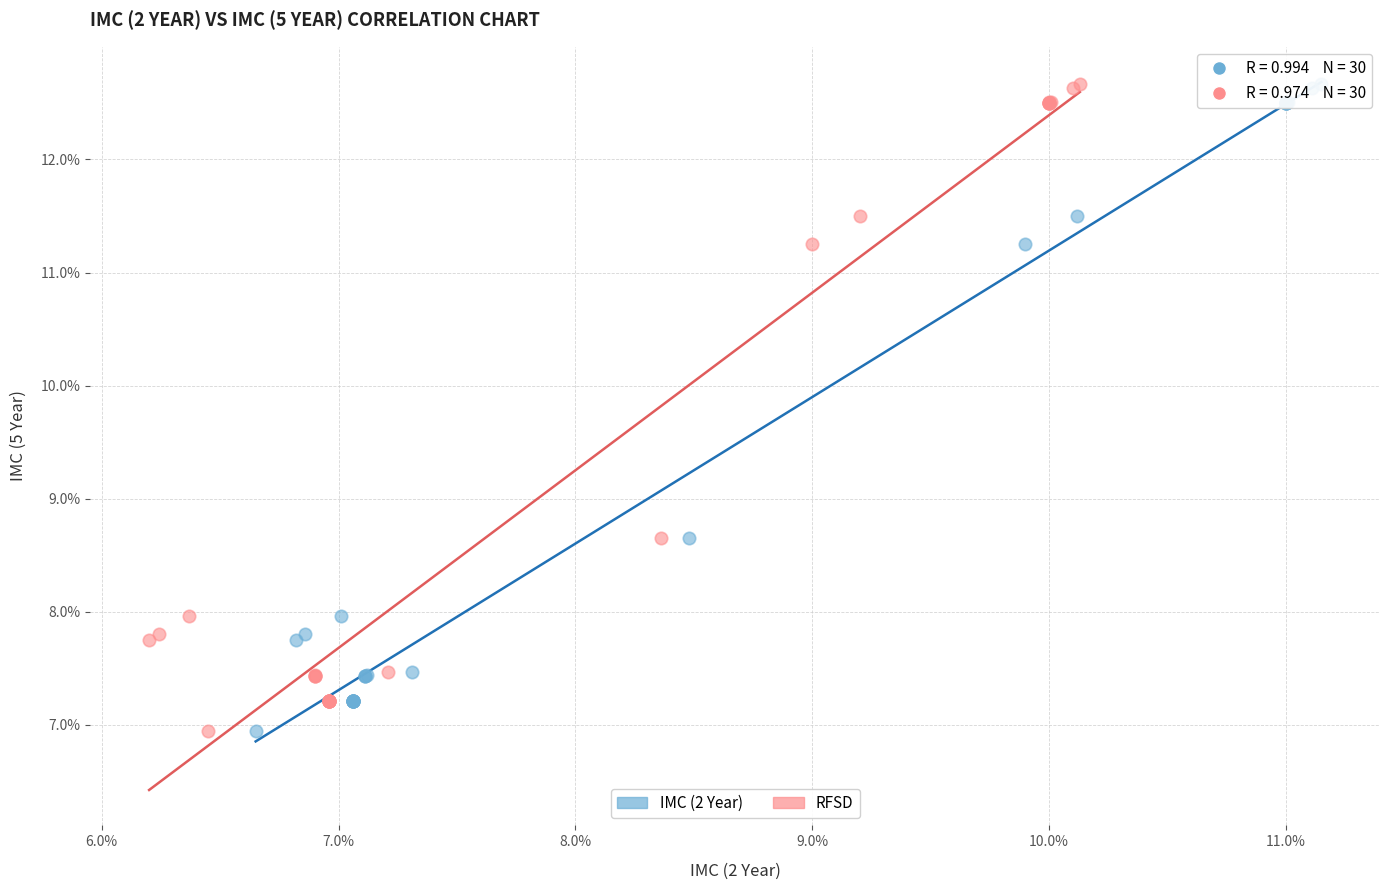

What are all the series names shown in the legend?

IMC (2 Year), RFSD